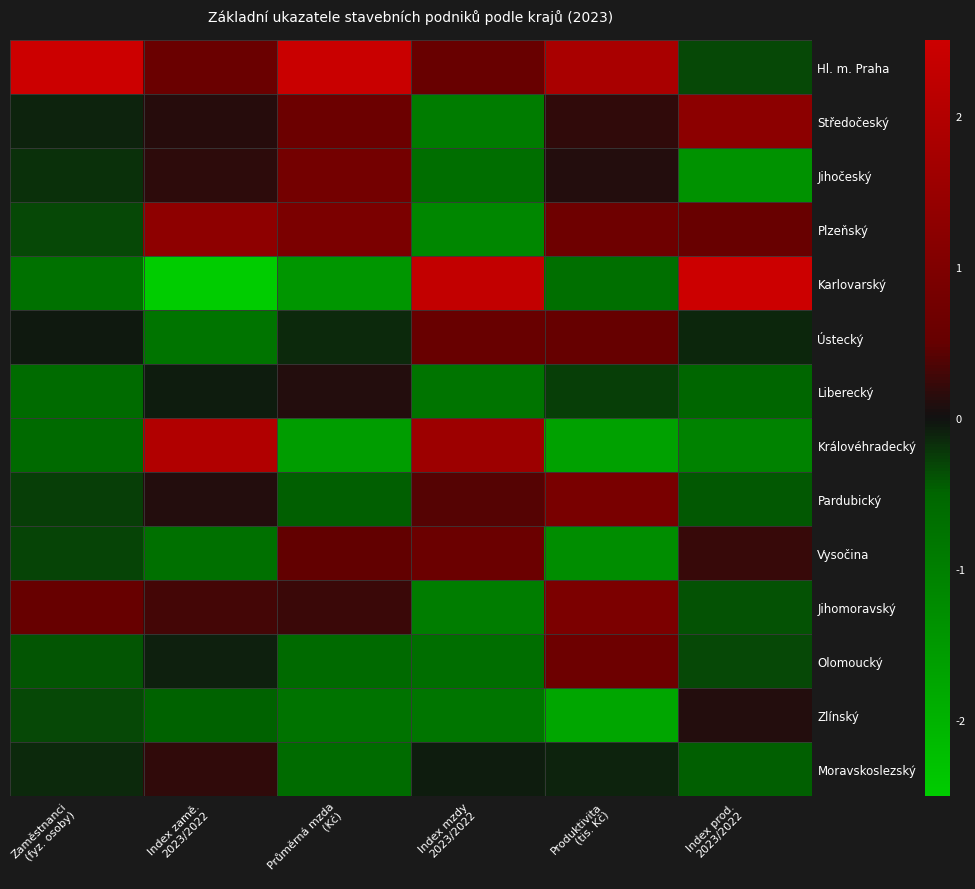

At which category does the chart reach its peak across all series?

Zaměstnanci
(fyz. osoby)